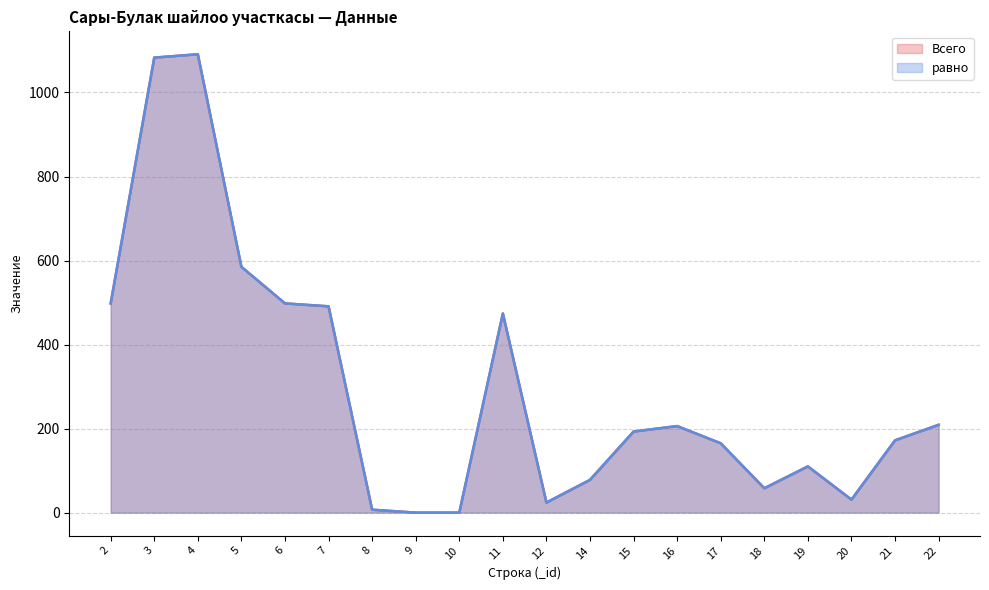

Reading right to left, list all the values displayed in this chart.

Всего: 209	172	31	110	58	165	206	193	78	24	474	0	0	7	491	498	585	1091	1083	498
равно: 209	172	31	110	58	165	206	193	78	24	474	0	0	7	491	498	585	1091	1083	498